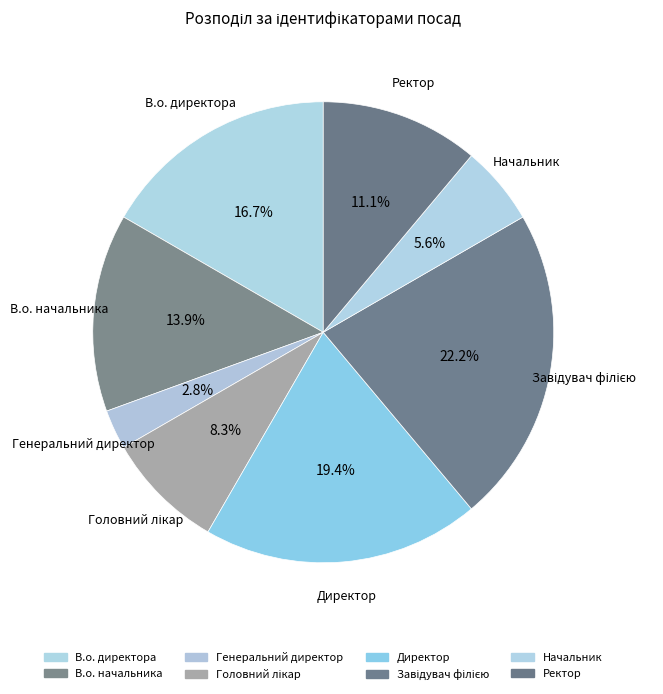

To the nearest percent, what is the combined percentage of Генеральний директор and Ректор?

14%